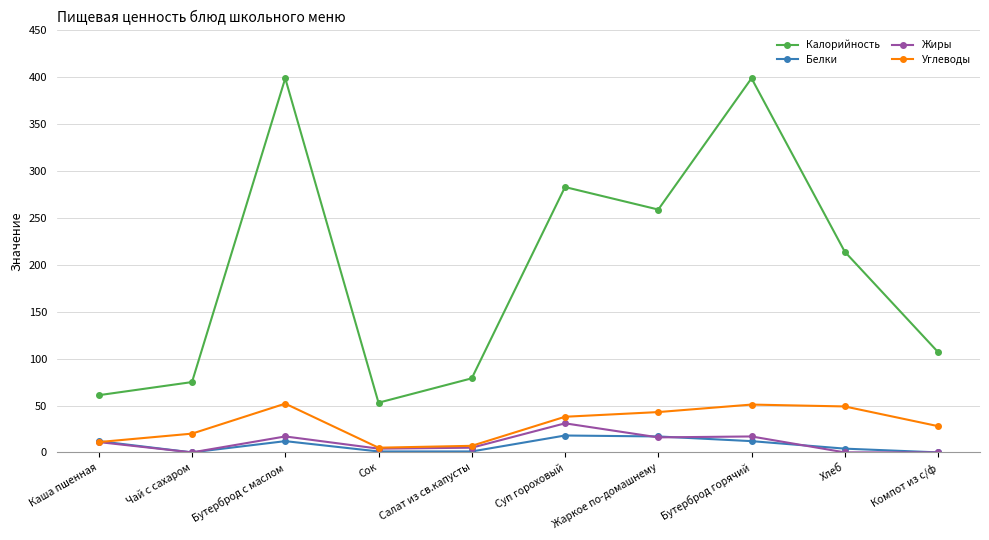

What is the approximate value of Жиры at Бутерброд горячий?

17